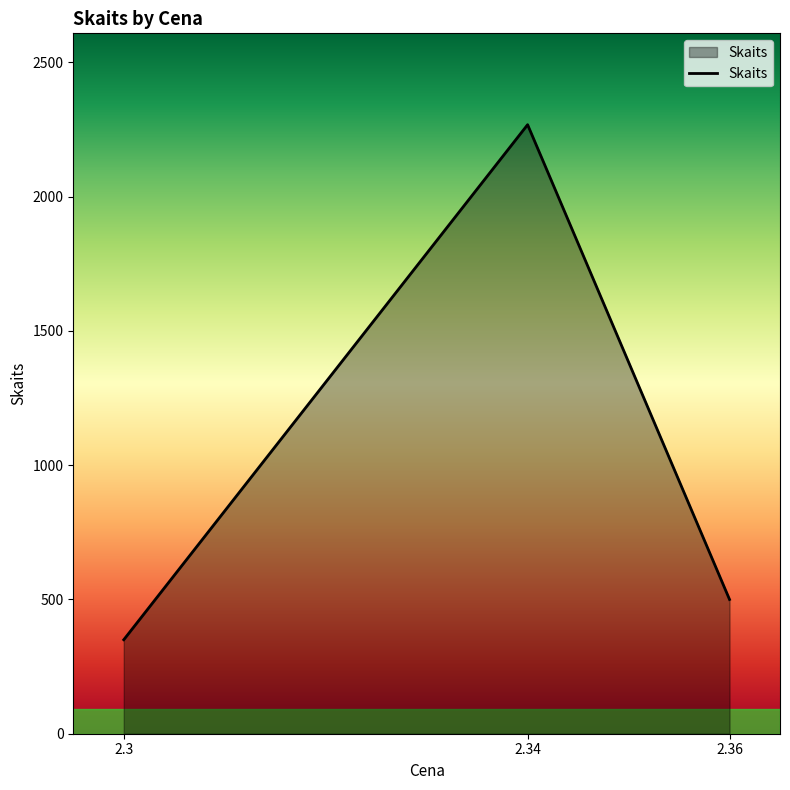

What is the ratio of the value at 2.3 to the value at 2.36?

0.7